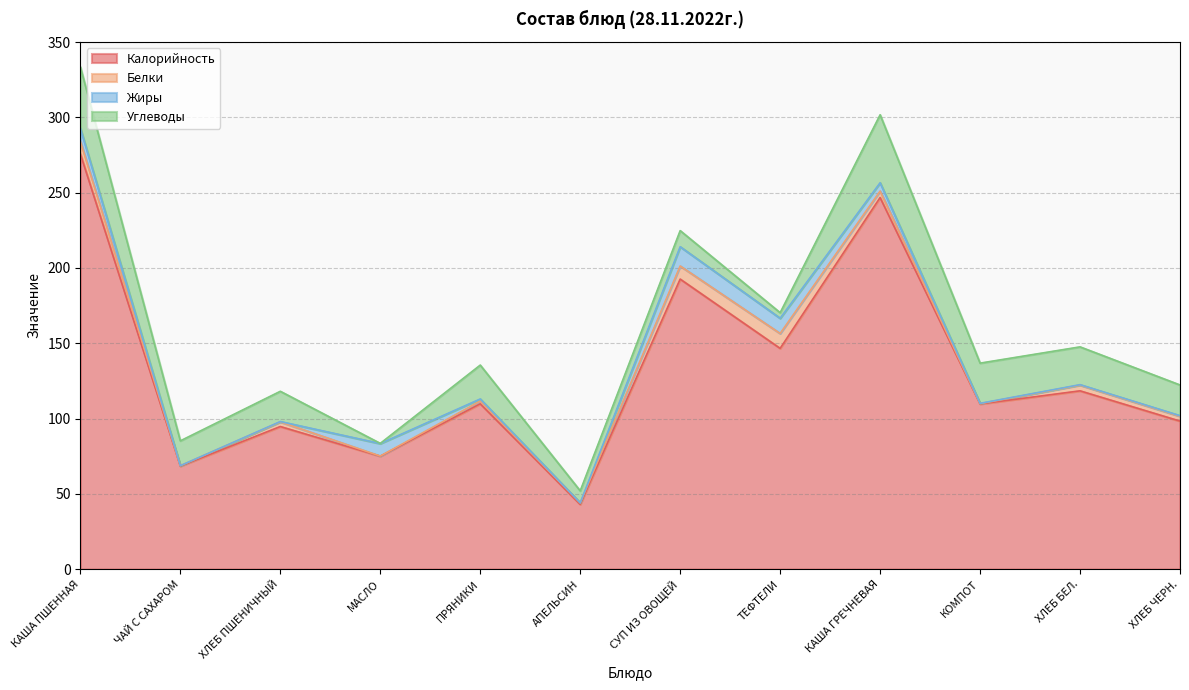

What is the average value of the Жиры series?

4.0